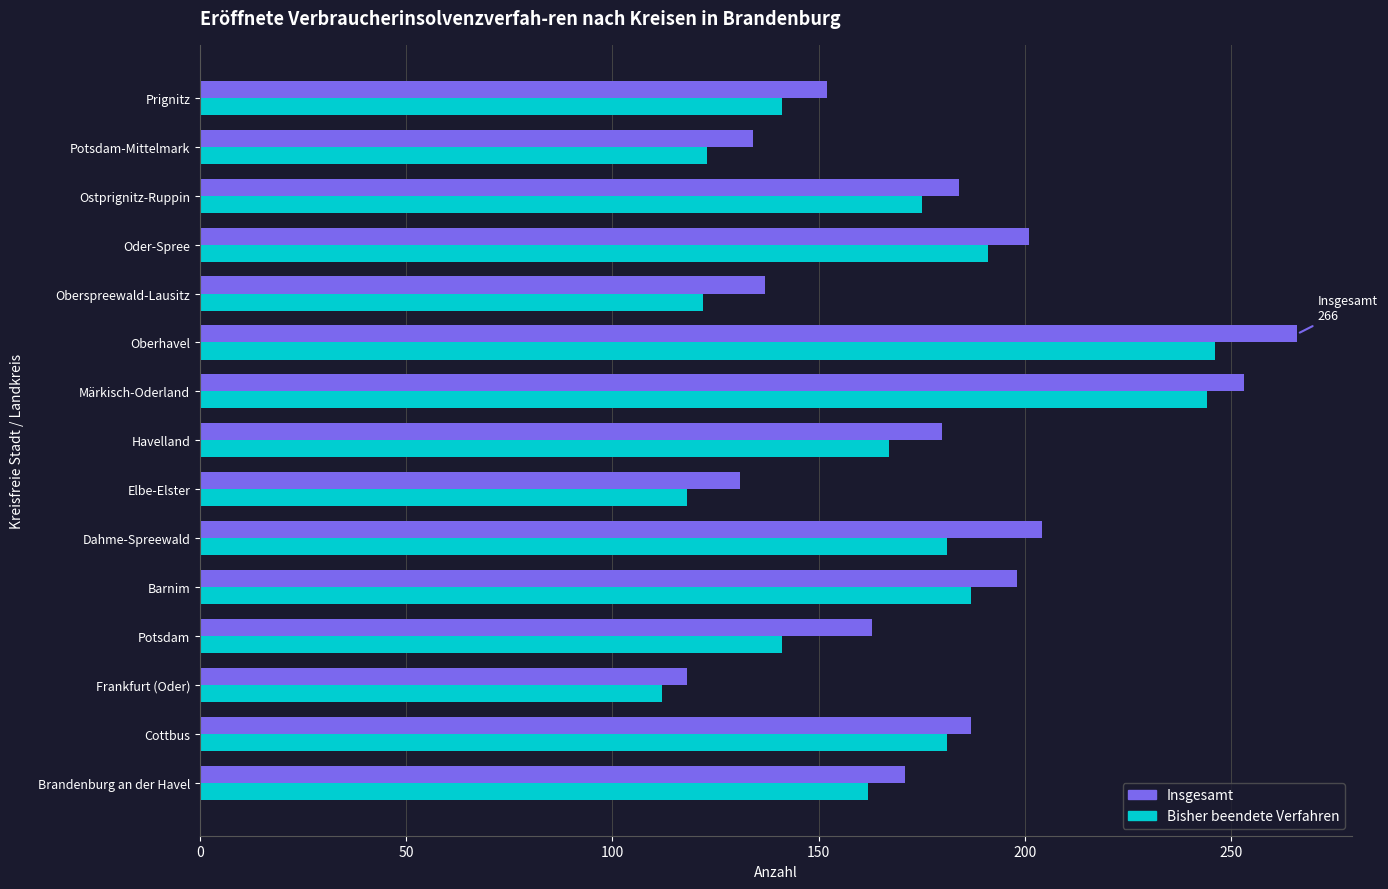

At which category is the sum across all series the highest?

Oberhavel